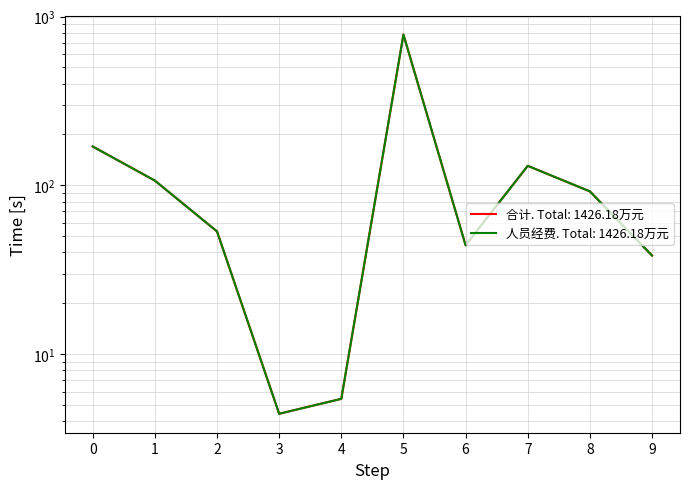

What is the difference between the maximum and minimum values in the 合计 series?

777.2